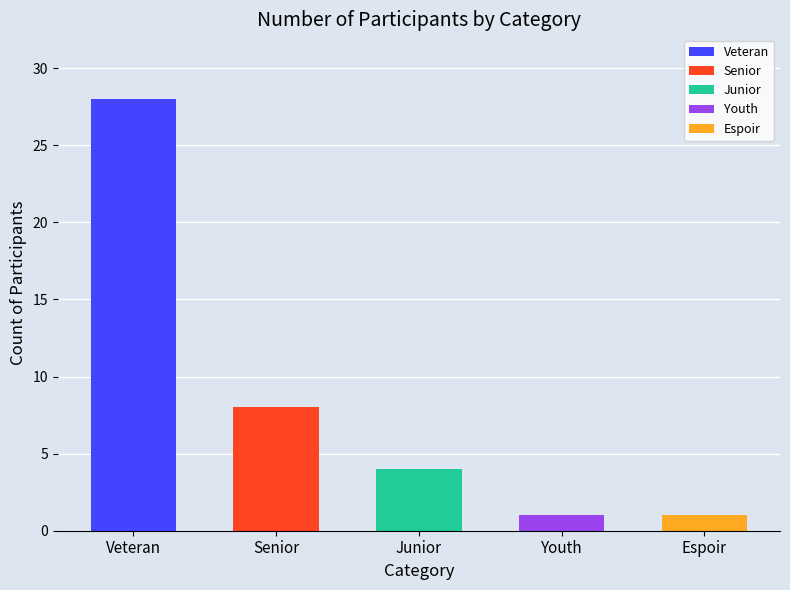

List the labels in order of value, smallest first.

Youth, Espoir, Junior, Senior, Veteran